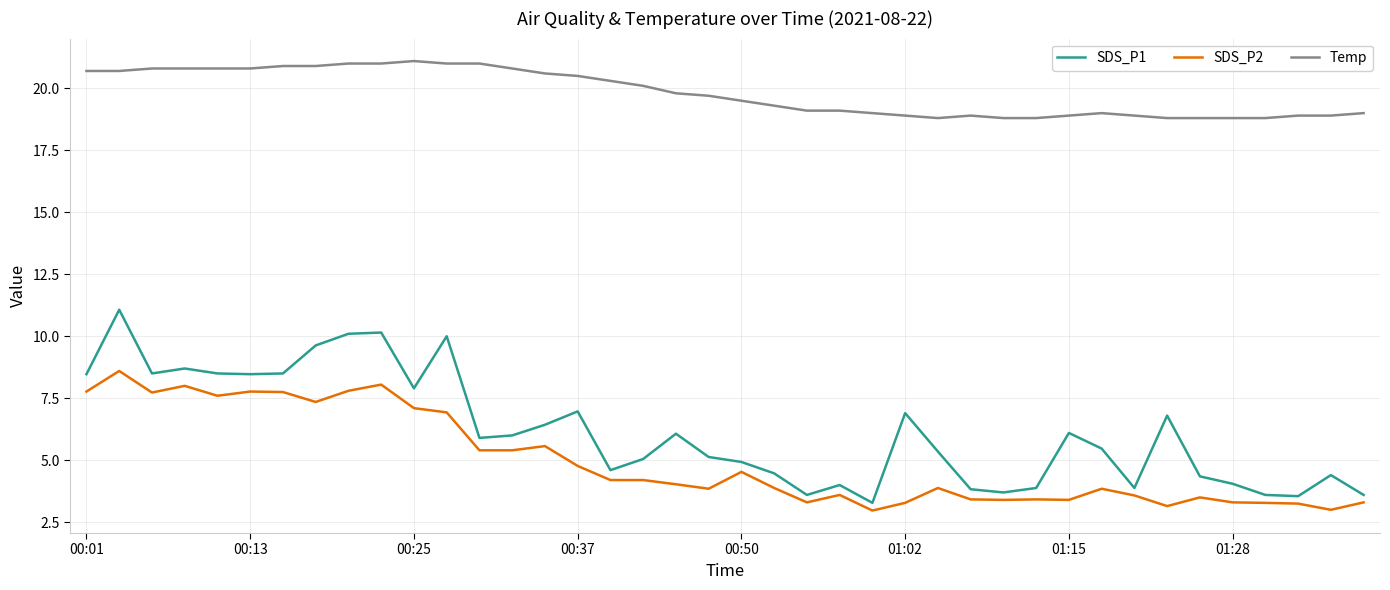

How many lines are shown in the chart?

3